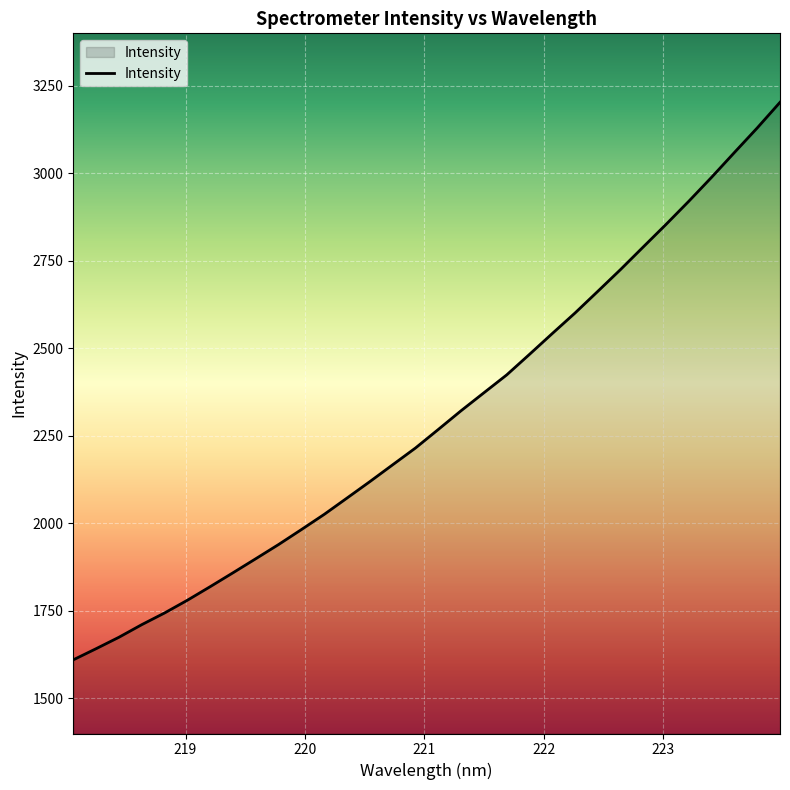

What is the maximum value shown in the chart?

3203.0